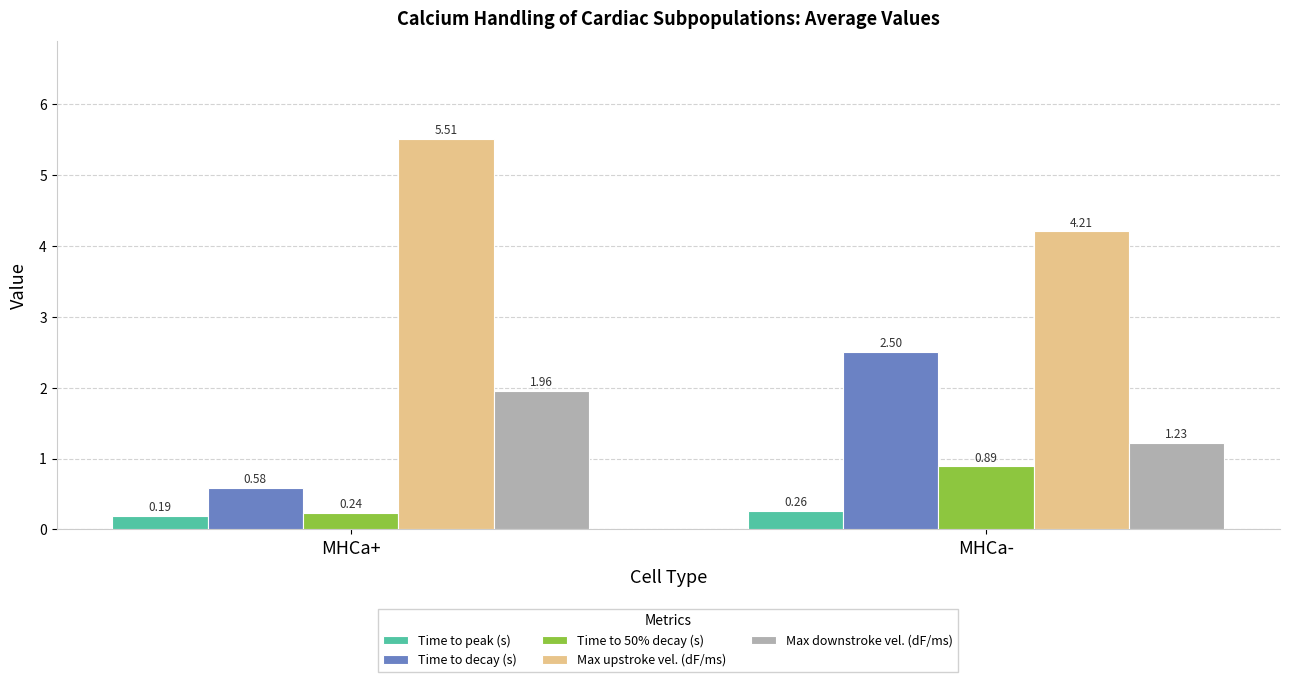

What is the maximum value for Max upstroke vel. (dF/ms)?

5.5